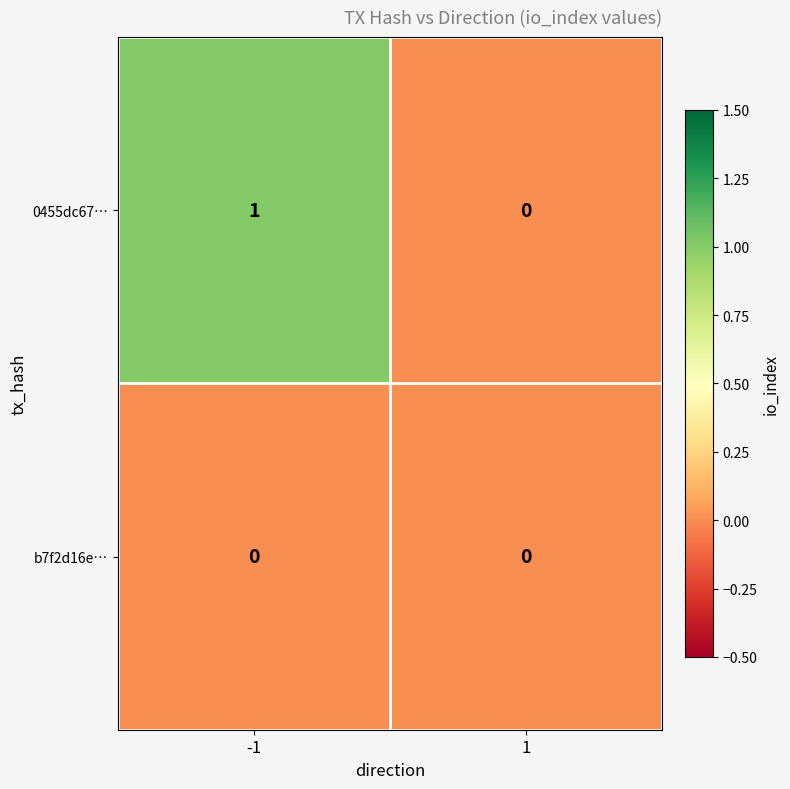

Reading left to right, transcribe all the data shown in this chart.

0455dc67…: -1=1	1=0
b7f2d16e…: -1=0	1=0